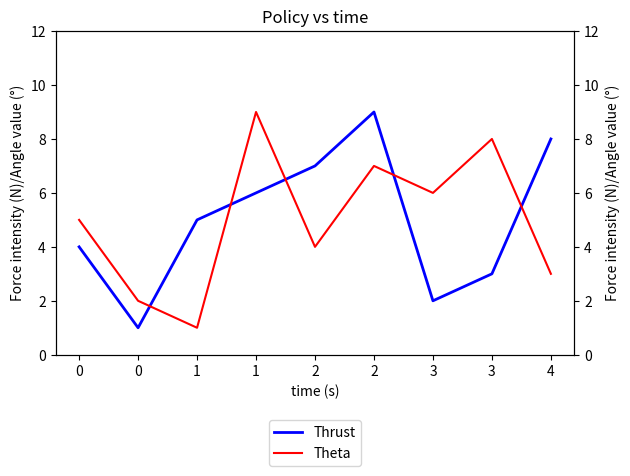

What are all the series names shown in the legend?

Thrust, Theta